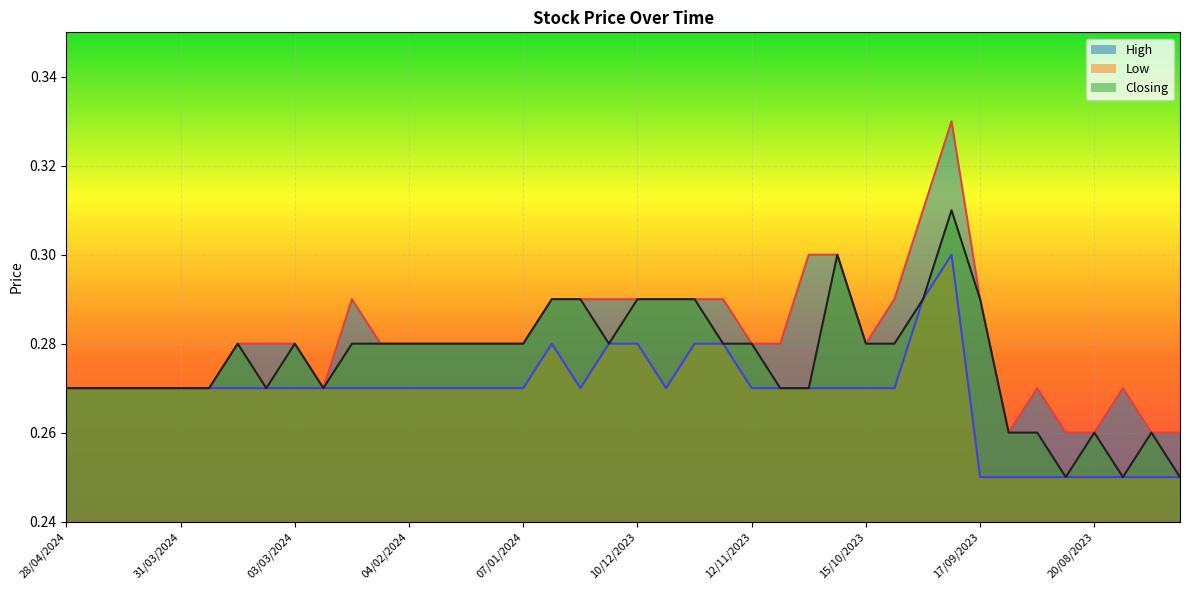

Which category has the highest value in the Low series?

24/09/2023